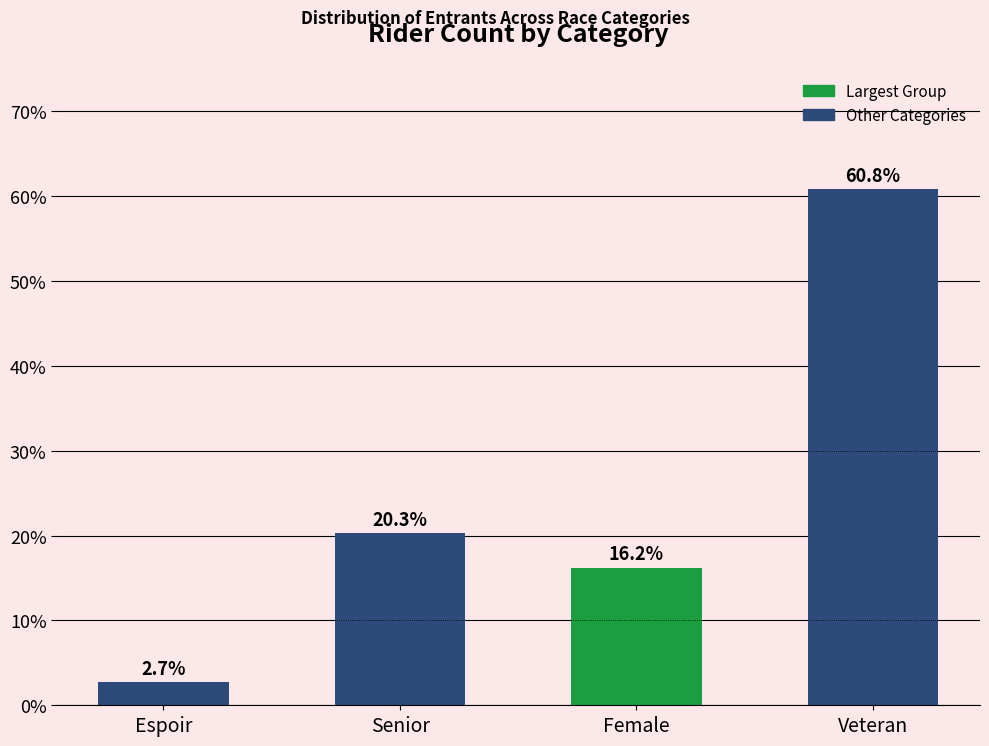

What is the maximum value shown in the chart?

60.8